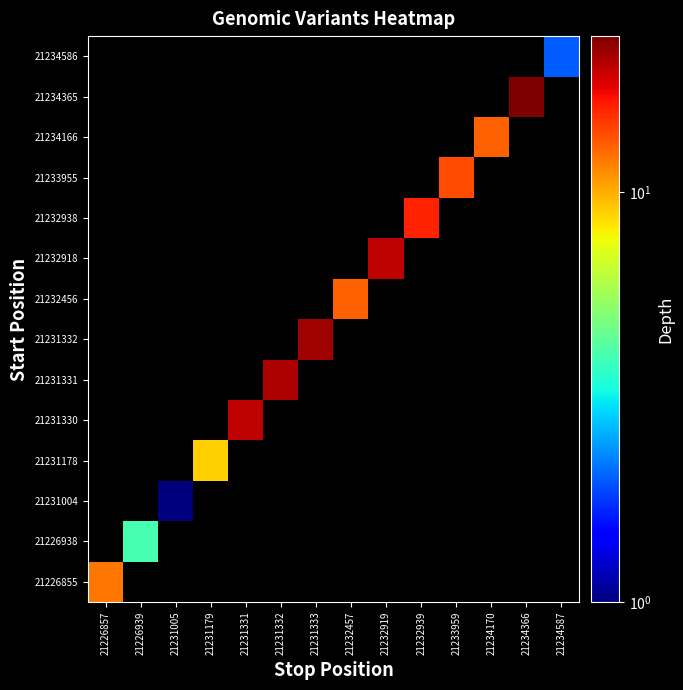

At which category is the sum across all series the highest?

21234366